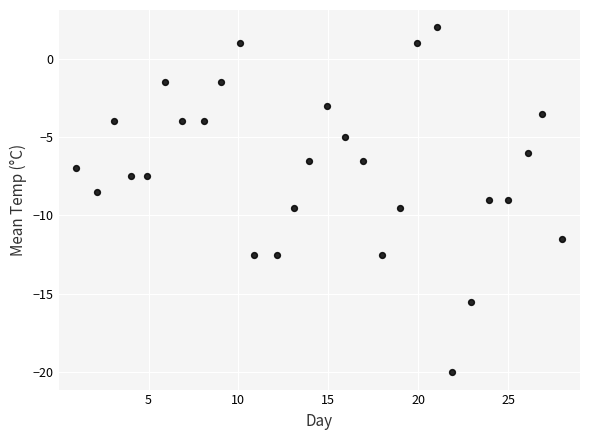

What is the range of Y values (max minus min)?

22.0